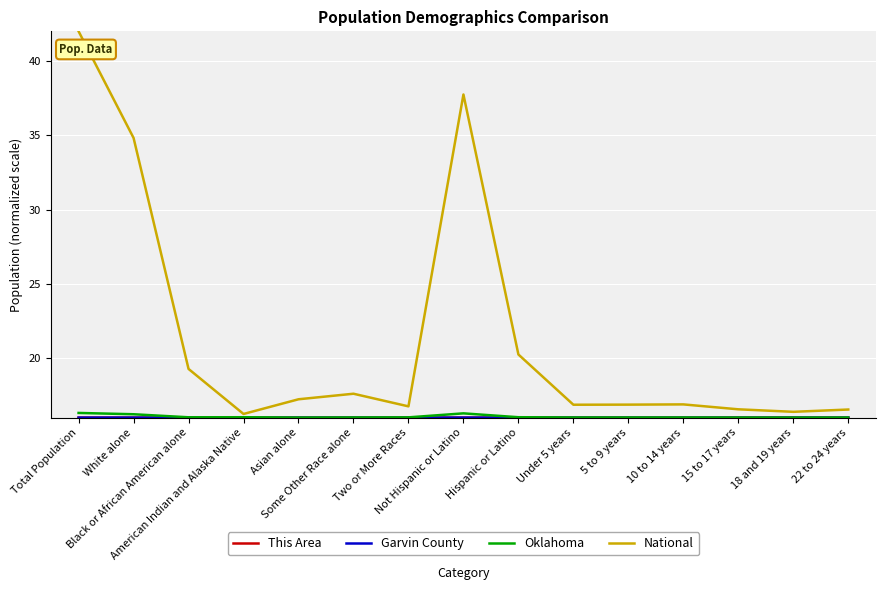

What is the difference between the maximum and minimum values in the Oklahoma series?

0.3